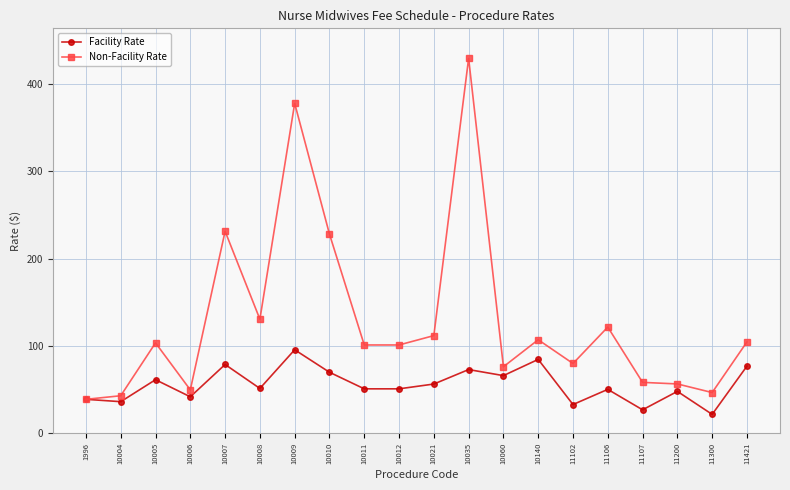

What are all the series names shown in the legend?

Facility Rate, Non-Facility Rate